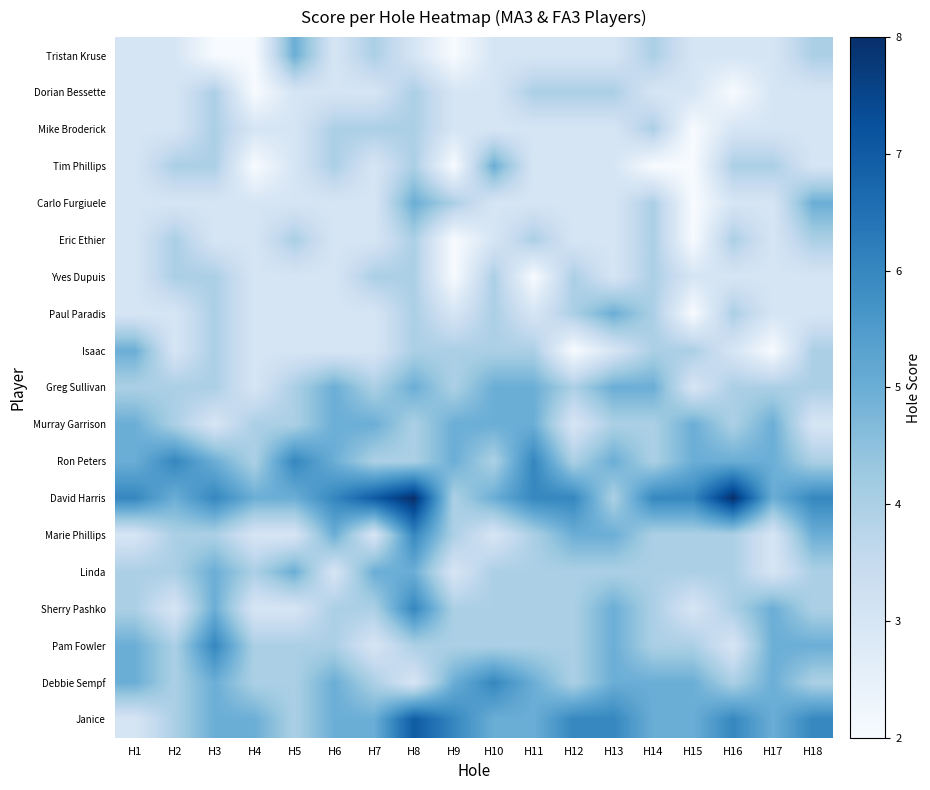

Reading left to right, list all the values displayed in this chart.

Tristan Kruse: H1=3	H2=3	H3=2	H4=2	H5=5	H6=3	H7=4	H8=3	H9=2	H10=3	H11=3	H12=3	H13=3	H14=4	H15=3	H16=3	H17=3	H18=4
Dorian Bessette: H1=3	H2=3	H3=4	H4=2	H5=3	H6=3	H7=3	H8=4	H9=3	H10=3	H11=4	H12=4	H13=4	H14=3	H15=3	H16=2	H17=3	H18=3
Mike Broderick: H1=3	H2=3	H3=4	H4=3	H5=3	H6=4	H7=4	H8=4	H9=3	H10=3	H11=3	H12=3	H13=3	H14=4	H15=2	H16=3	H17=3	H18=3
Tim Phillips: H1=3	H2=4	H3=4	H4=2	H5=3	H6=4	H7=3	H8=4	H9=2	H10=5	H11=3	H12=3	H13=3	H14=2	H15=2	H16=4	H17=4	H18=3
Carlo Furgiuele: H1=3	H2=3	H3=3	H4=3	H5=3	H6=3	H7=3	H8=5	H9=4	H10=3	H11=3	H12=3	H13=3	H14=4	H15=2	H16=3	H17=3	H18=5
Eric Ethier: H1=3	H2=4	H3=3	H4=3	H5=4	H6=3	H7=3	H8=4	H9=2	H10=3	H11=4	H12=3	H13=3	H14=4	H15=2	H16=4	H17=3	H18=4
Yves Dupuis: H1=3	H2=4	H3=4	H4=3	H5=3	H6=3	H7=4	H8=4	H9=2	H10=4	H11=2	H12=4	H13=3	H14=4	H15=3	H16=3	H17=3	H18=3
Paul Paradis: H1=3	H2=3	H3=4	H4=3	H5=3	H6=3	H7=3	H8=4	H9=3	H10=4	H11=3	H12=4	H13=5	H14=4	H15=2	H16=4	H17=3	H18=3
Isaac: H1=5	H2=3	H3=4	H4=3	H5=3	H6=3	H7=3	H8=4	H9=4	H10=4	H11=4	H12=2	H13=3	H14=4	H15=4	H16=3	H17=2	H18=4
Greg Sullivan: H1=4	H2=4	H3=4	H4=3	H5=4	H6=5	H7=4	H8=5	H9=4	H10=5	H11=5	H12=4	H13=5	H14=5	H15=3	H16=4	H17=4	H18=4
Murray Garrison: H1=5	H2=4	H3=3	H4=4	H5=4	H6=5	H7=5	H8=4	H9=5	H10=5	H11=5	H12=3	H13=4	H14=4	H15=5	H16=4	H17=5	H18=3
Ron Peters: H1=5	H2=6	H3=5	H4=4	H5=6	H6=5	H7=4	H8=4	H9=5	H10=4	H11=6	H12=4	H13=5	H14=4	H15=5	H16=5	H17=5	H18=4
David Harris: H1=6	H2=5	H3=6	H4=5	H5=5	H6=6	H7=7	H8=8	H9=4	H10=5	H11=6	H12=6	H13=4	H14=6	H15=6	H16=8	H17=5	H18=6
Marie Phillips: H1=3	H2=4	H3=4	H4=3	H5=3	H6=5	H7=3	H8=6	H9=4	H10=3	H11=4	H12=5	H13=5	H14=4	H15=4	H16=4	H17=3	H18=5
Linda: H1=4	H2=4	H3=5	H4=4	H5=5	H6=3	H7=5	H8=5	H9=3	H10=4	H11=4	H12=4	H13=4	H14=4	H15=4	H16=4	H17=3	H18=4
Sherry Pashko: H1=4	H2=3	H3=5	H4=3	H5=3	H6=4	H7=4	H8=6	H9=4	H10=4	H11=4	H12=4	H13=5	H14=4	H15=3	H16=4	H17=5	H18=4
Pam Fowler: H1=5	H2=4	H3=6	H4=4	H5=4	H6=4	H7=3	H8=4	H9=4	H10=4	H11=4	H12=4	H13=5	H14=4	H15=4	H16=3	H17=5	H18=5
Debbie Sempf: H1=5	H2=4	H3=5	H4=4	H5=4	H6=5	H7=4	H8=3	H9=5	H10=6	H11=5	H12=4	H13=5	H14=5	H15=5	H16=4	H17=5	H18=4
Janice: H1=3	H2=4	H3=5	H4=5	H5=4	H6=5	H7=5	H8=7	H9=6	H10=5	H11=5	H12=6	H13=6	H14=5	H15=5	H16=6	H17=5	H18=6